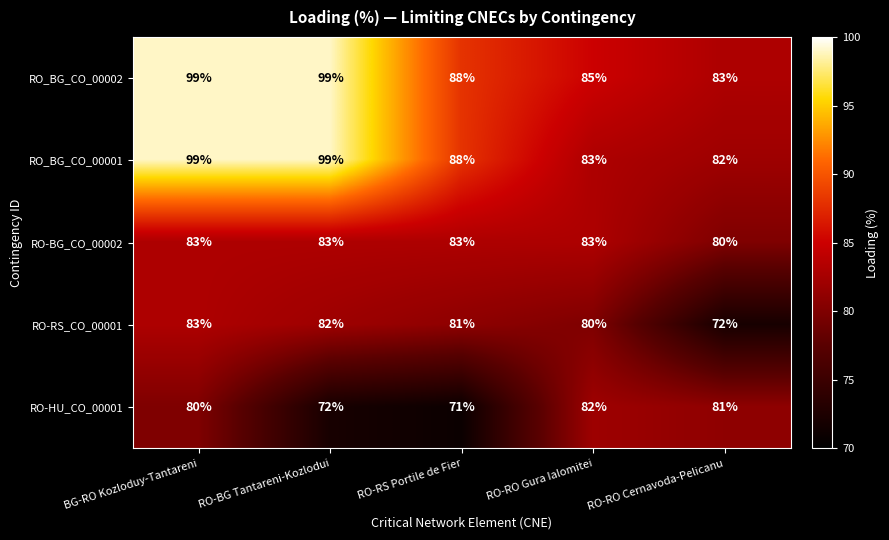

What is the sum of the RO_BG_CO_00001 values at RO-RO Cernavoda-Pelicanu and RO-RO Gura Ialomitei?

165